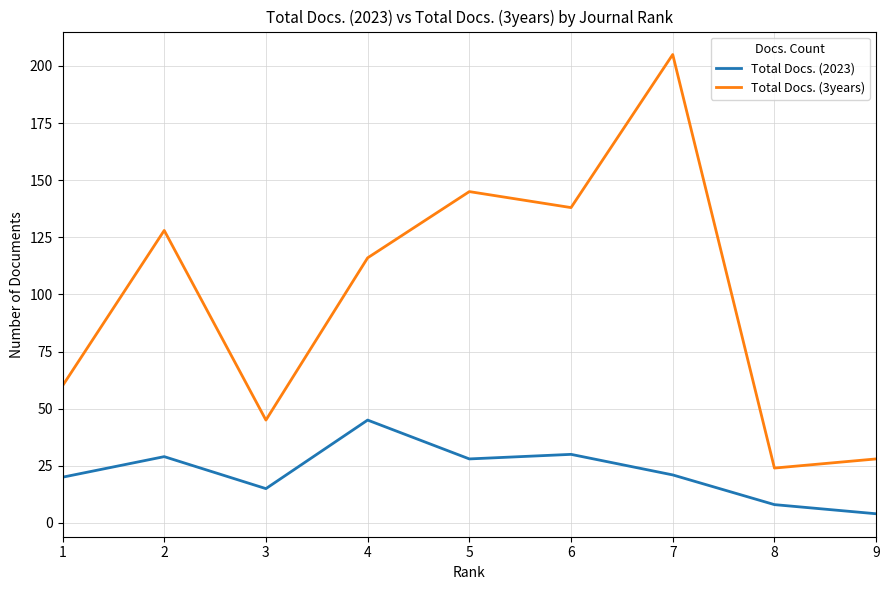

What is the maximum value shown in the chart?

205